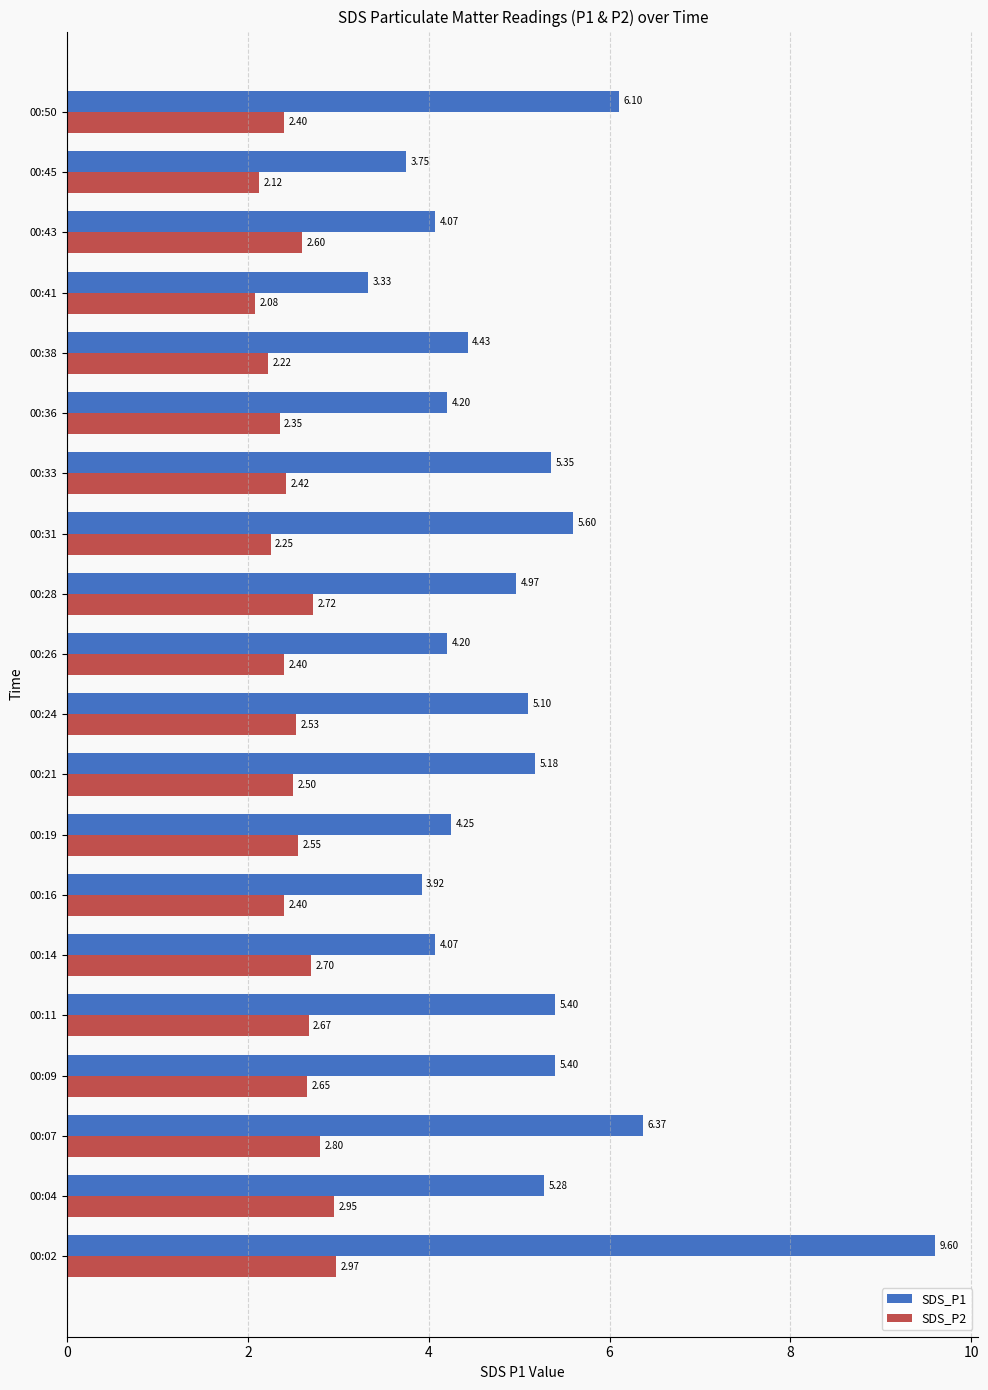

What is the sum of all SDS_P1 values?

100.6